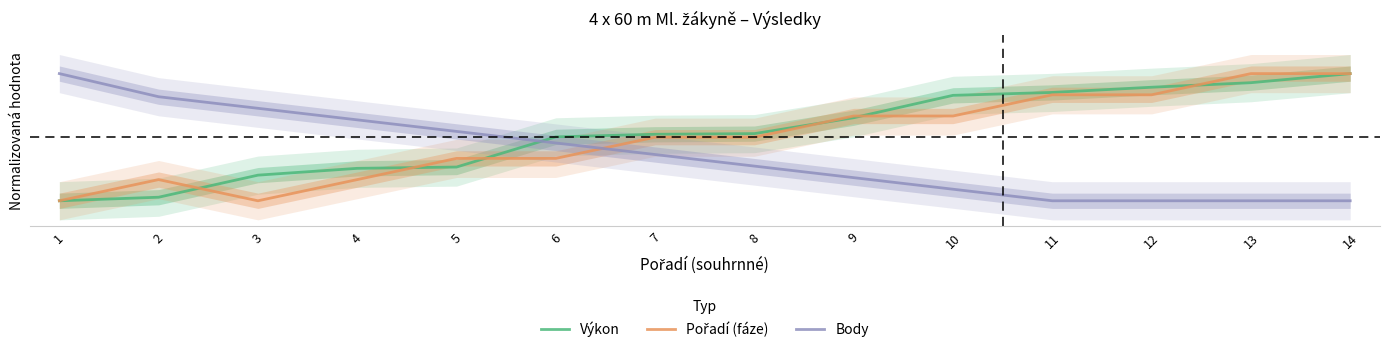

Which series has the largest total across all categories?

Výkon